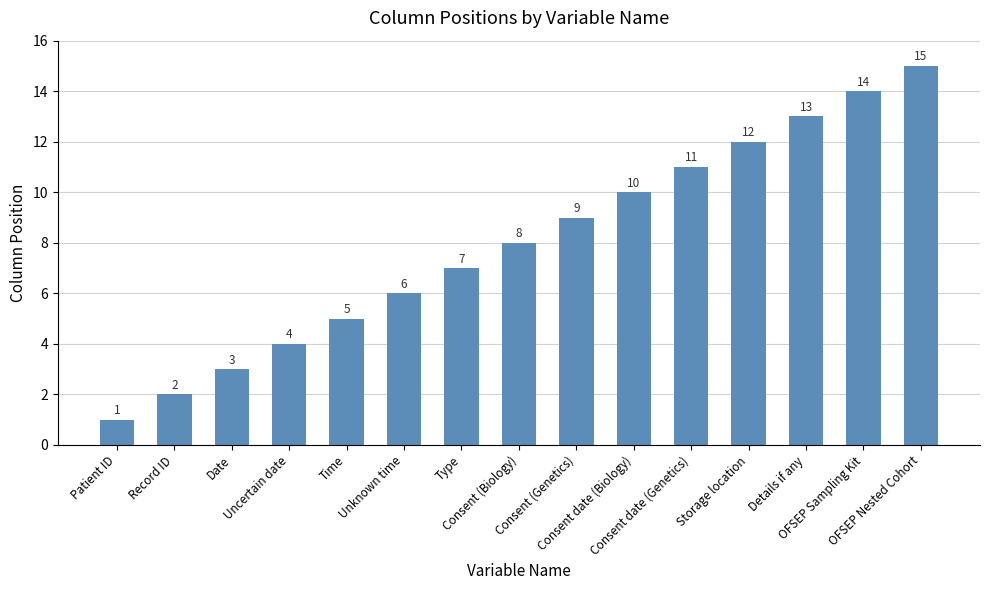

Approximately how many times larger is the value at Consent date (Biology) compared to Record ID?

5.0